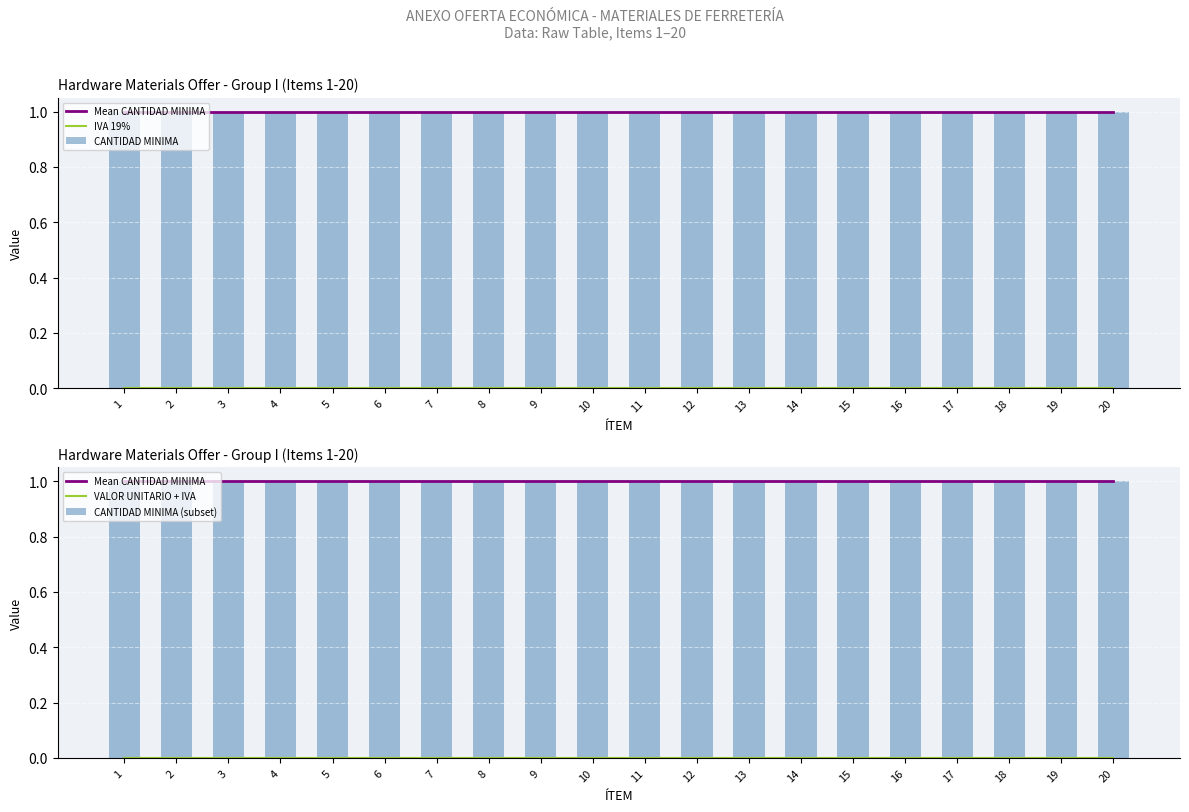

How many categories are shown in the chart?

20